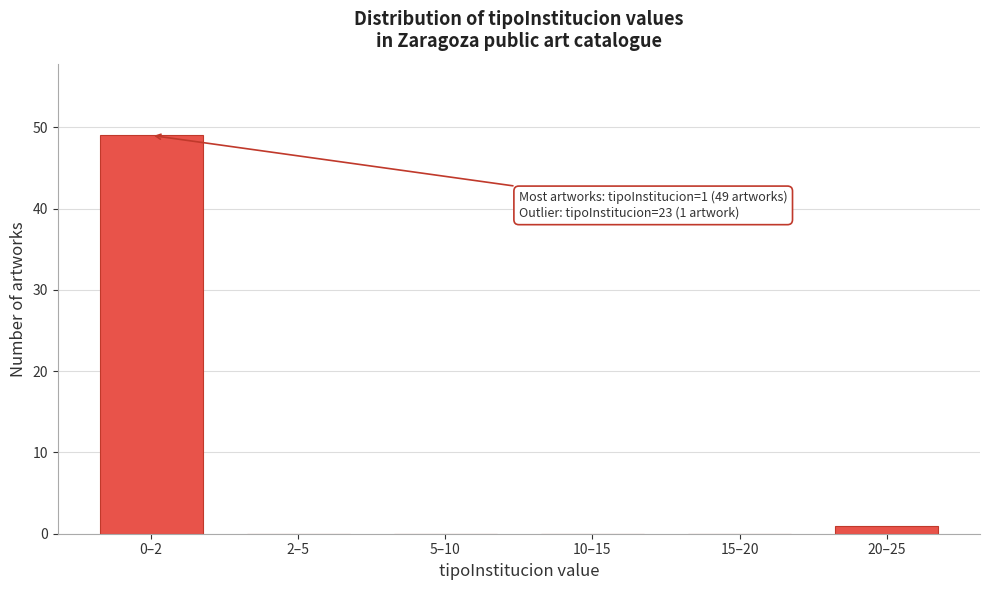

Reading left to right, transcribe all the data shown in this chart.

0–2=49	2–5=0	5–10=0	10–15=0	15–20=0	20–25=1